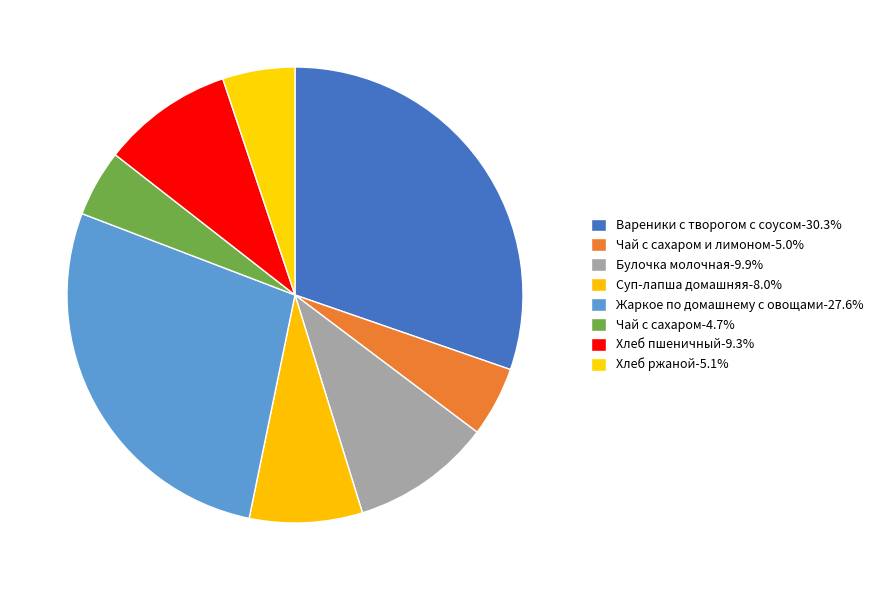

Is there a majority slice in this chart?

No